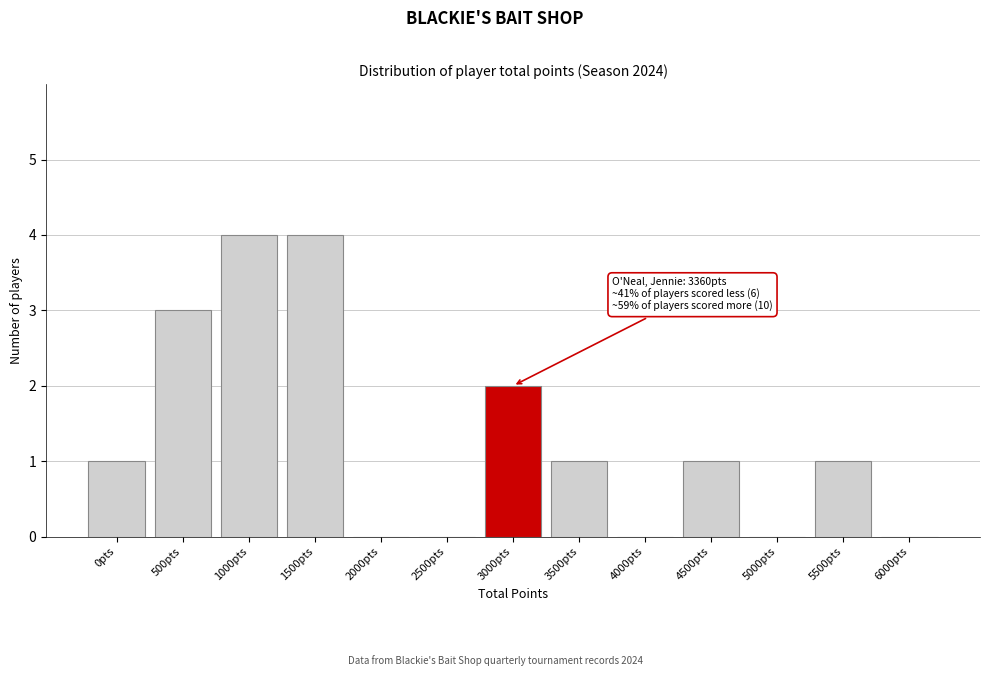

Reading left to right, transcribe all the data shown in this chart.

0pts=1	500pts=3	1000pts=4	1500pts=4	2000pts=0	2500pts=0	3000pts=2	3500pts=1	4000pts=0	4500pts=1	5000pts=0	5500pts=1	6000pts=0